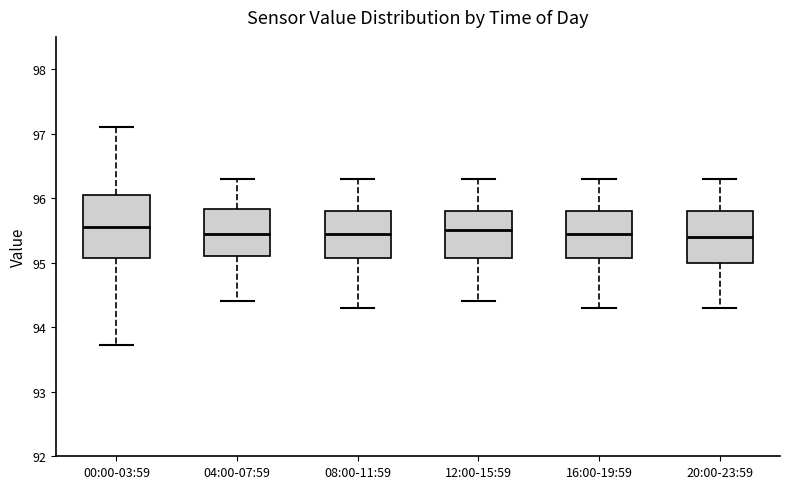

Where does the median line of the box for 20:00-23:59 sit on the y-axis? The values are not printed on the chart, so give them approximately, as read against the axis.

95.4